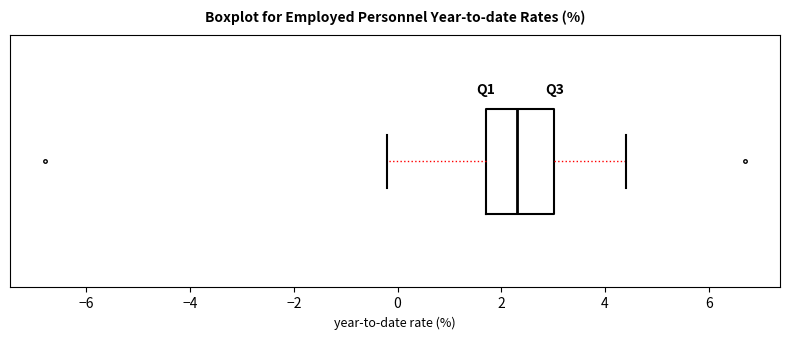

Transcribe this box plot: give where the median line is, the range the box spans, and where the two whiskers end, as read against the x-axis. The values are not printed on the chart, so give them approximately, as read against the axis.

median 2.4, box 1.8 to 3.0, whiskers -0.2 to 4.4